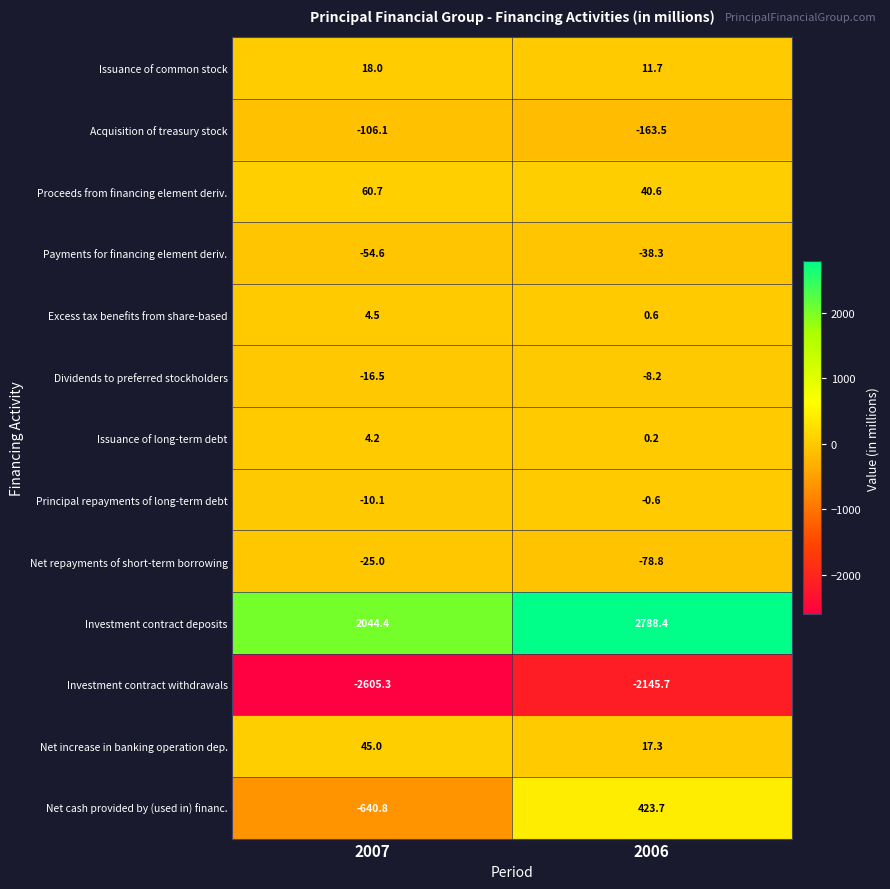

What is the total value across all series at 2007?

-1281.6